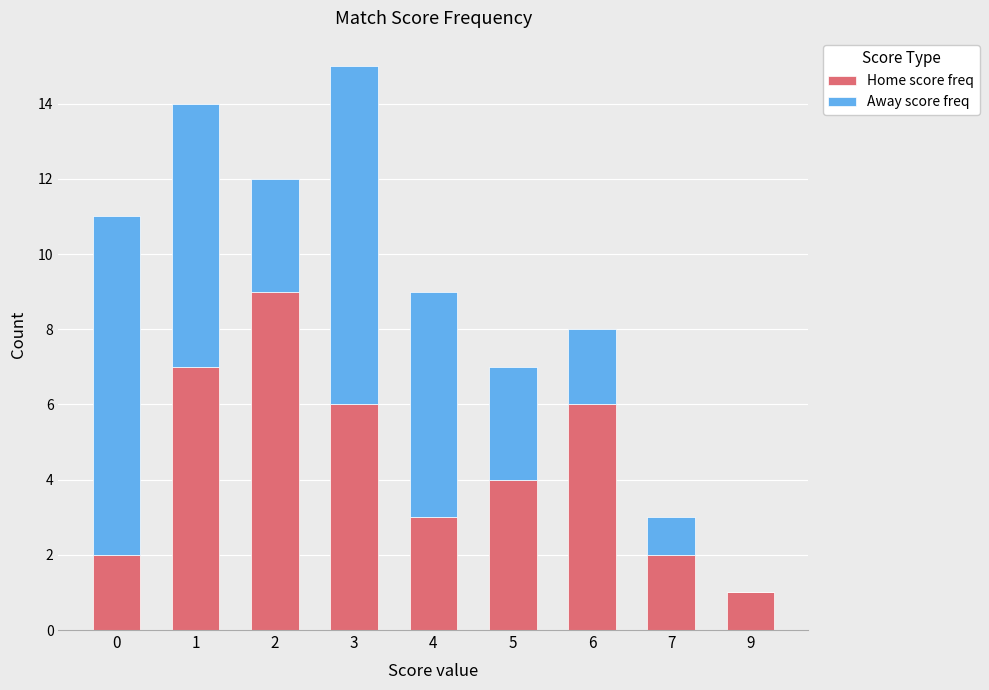

What is the total value across all series at 4?

9